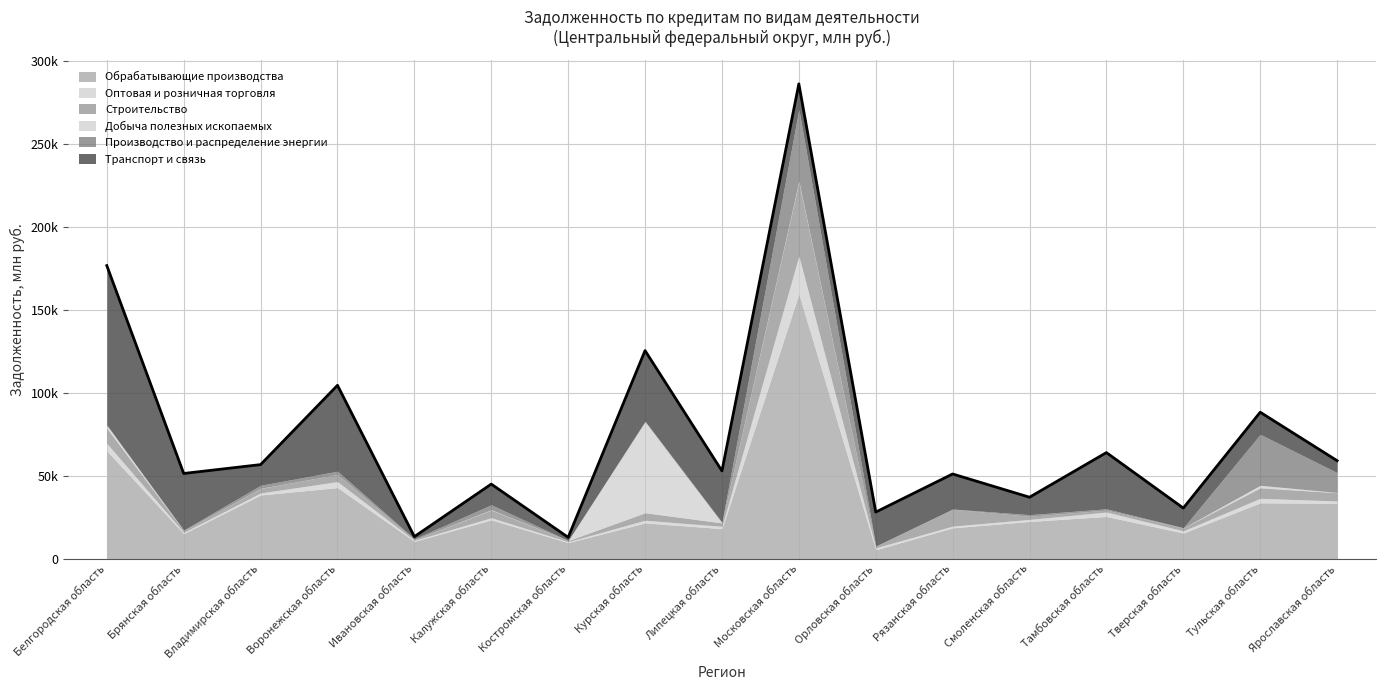

In Добыча полезных ископаемых, how many points are higher than both neighbors (excluding endpoints)?

5